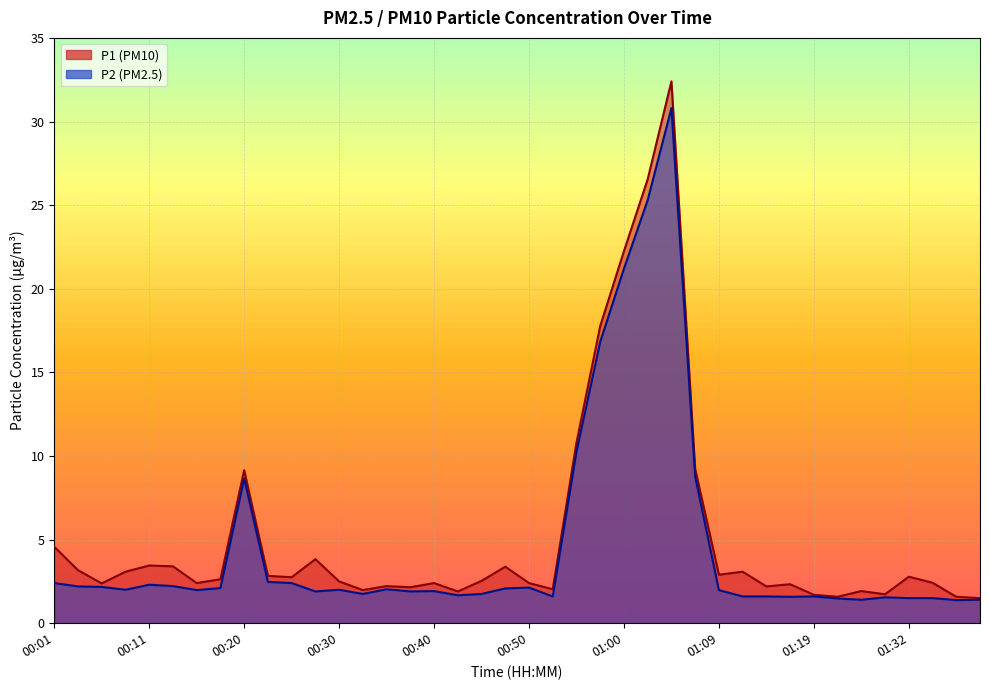

What position from the left is 00:08?

4